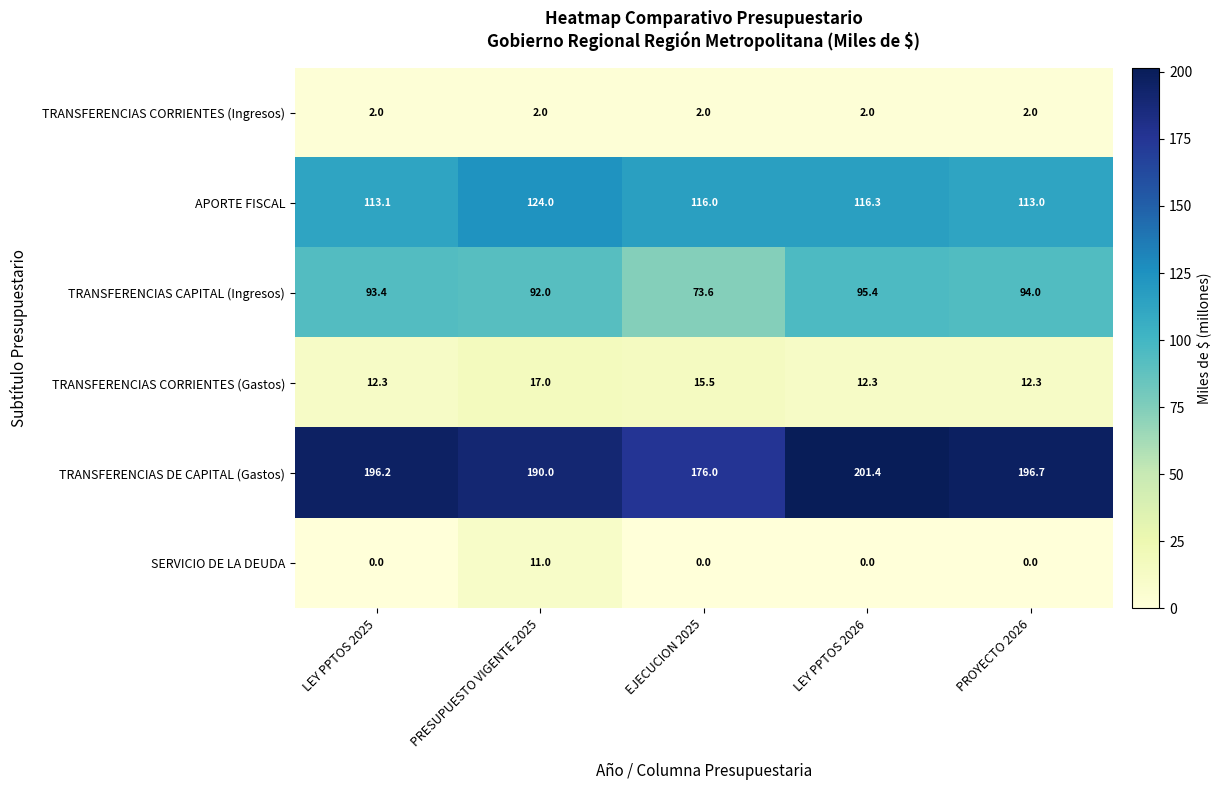

Where is TRANSFERENCIAS DE CAPITAL (Gastos) nearest to the value 188?

PRESUPUESTO VIGENTE 2025